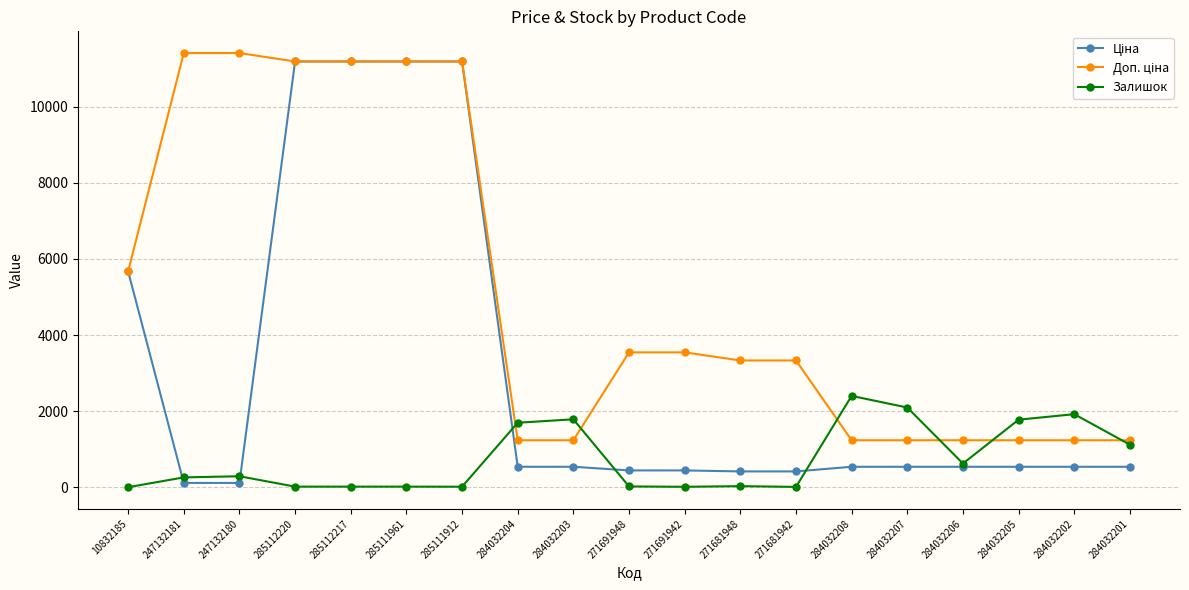

What is the maximum value shown in the chart?

11410.0